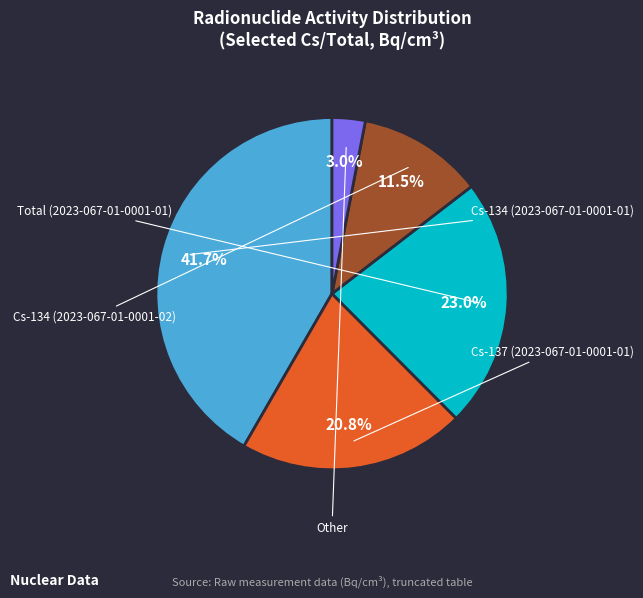

Is there any slice that represents more than half of the pie?

No